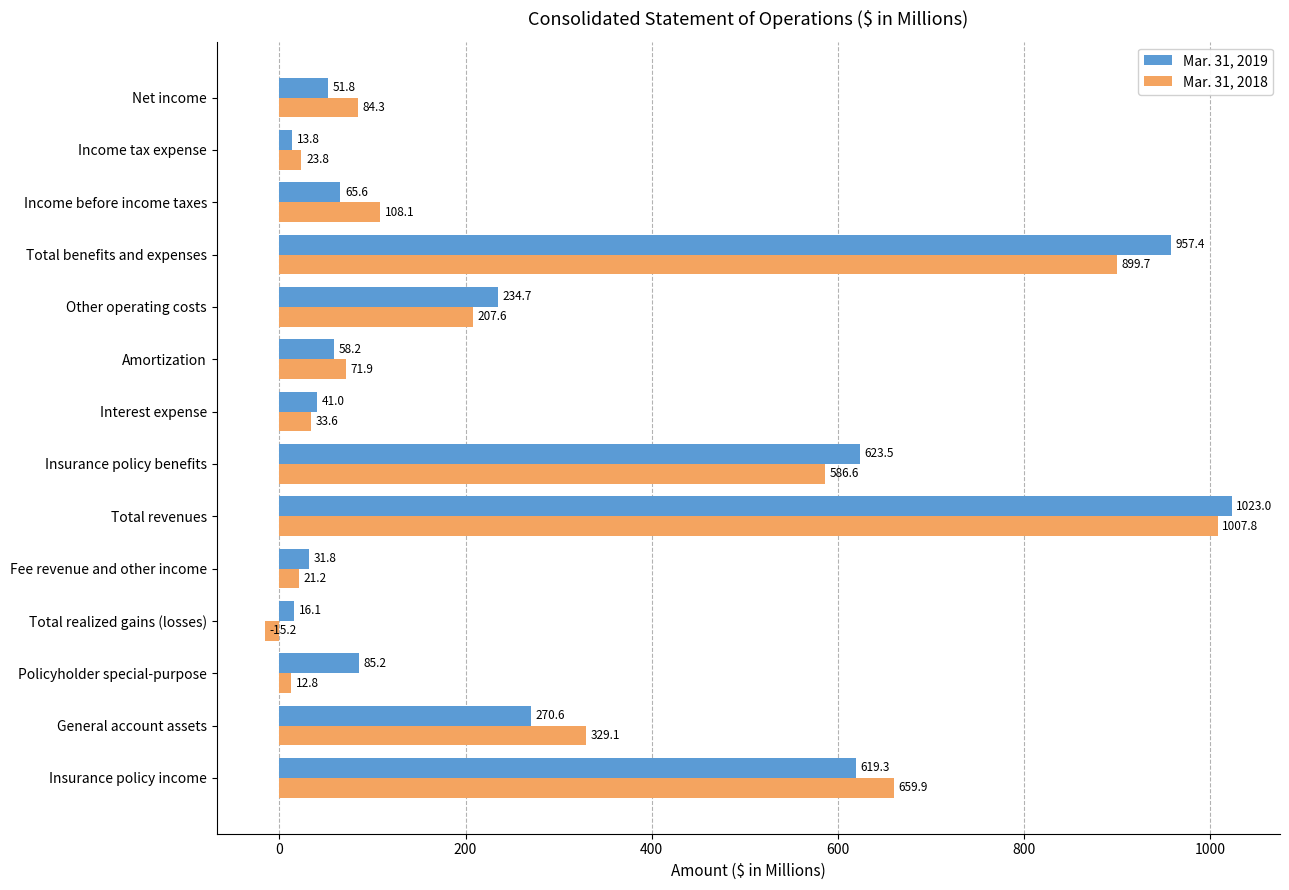

List the series in order of their overall mean, lowest first.

Mar. 31, 2018, Mar. 31, 2019